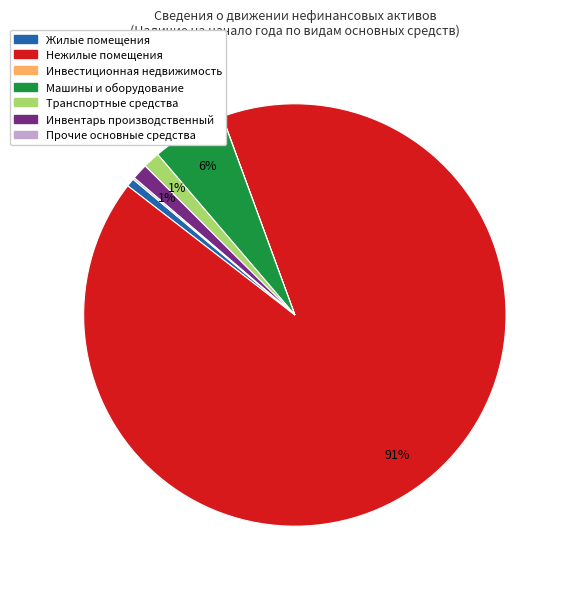

Between Машины и оборудование and Нежилые помещения, which is larger?

Нежилые помещения